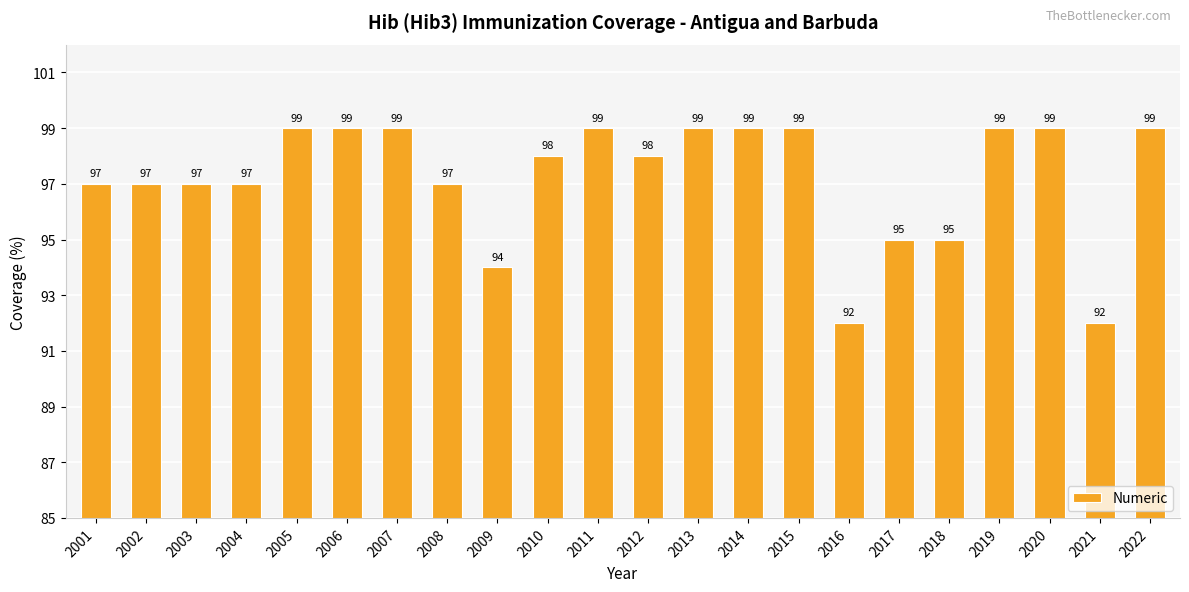

Between 2016 and 2014, which is larger?

2014